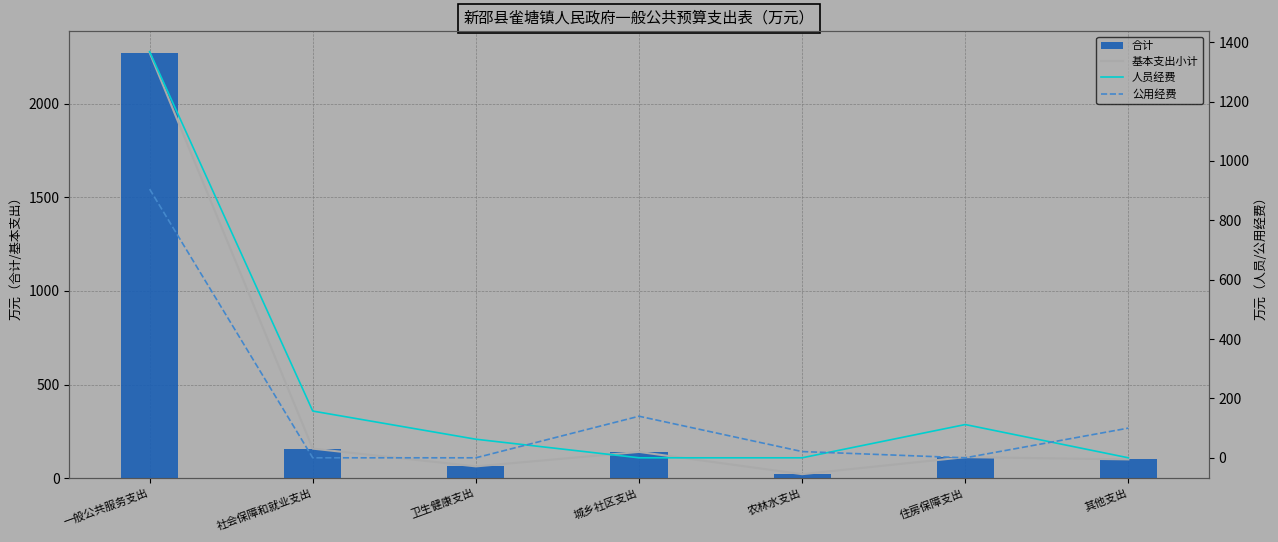

At which label is 合计 closest to 1147?

社会保障和就业支出